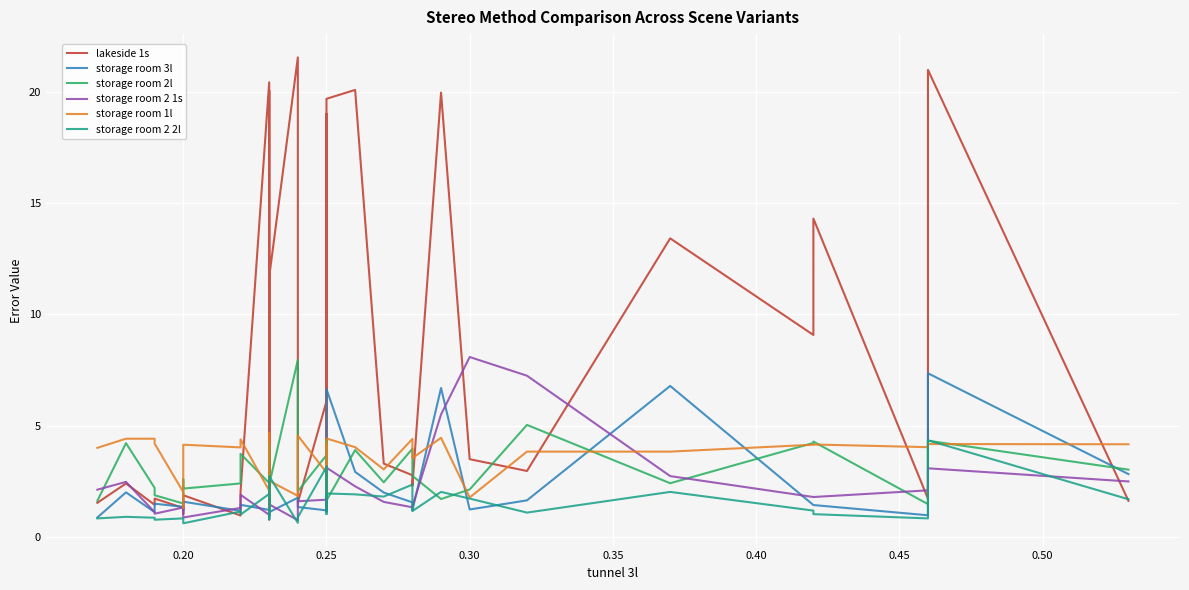

How many series are shown in this chart?

6